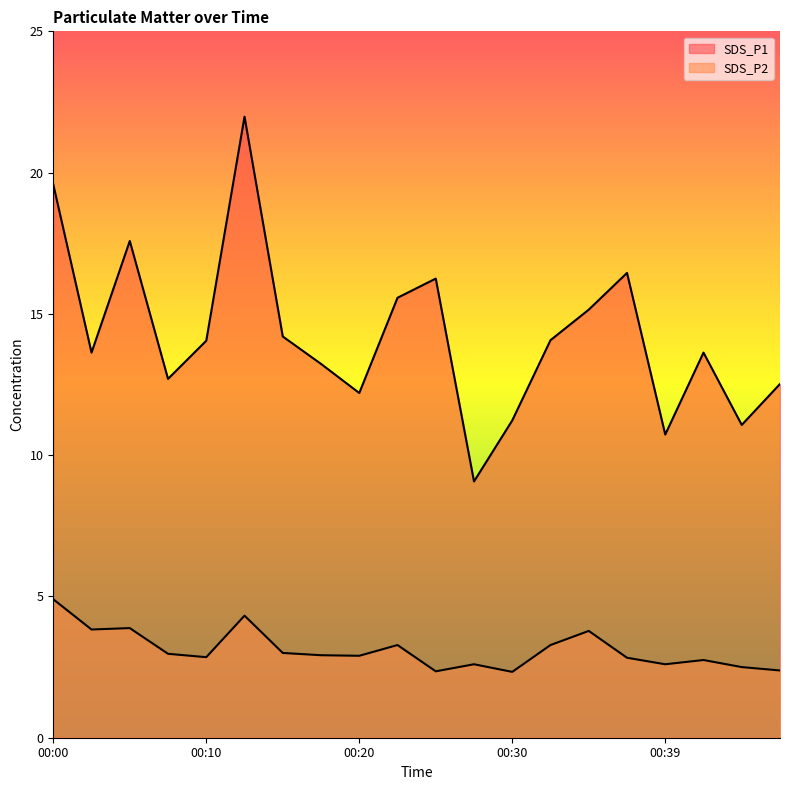

True or false: SDS_P2 and SDS_P1 cross at least once.

False